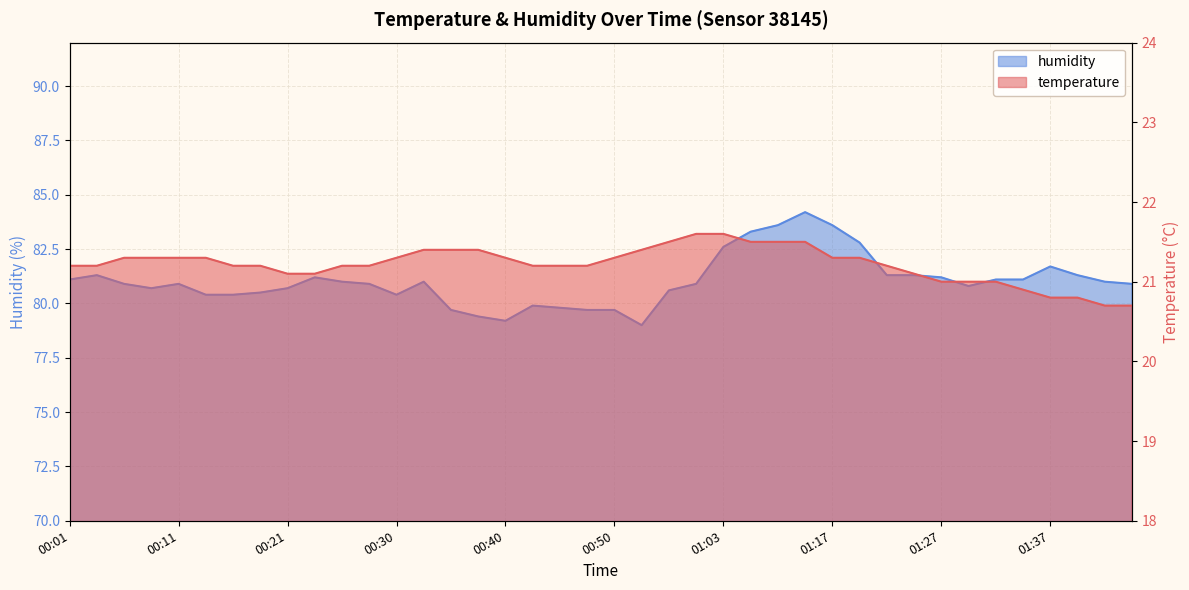

The temperature series shows 13.7 at 00:38. True or false?

False